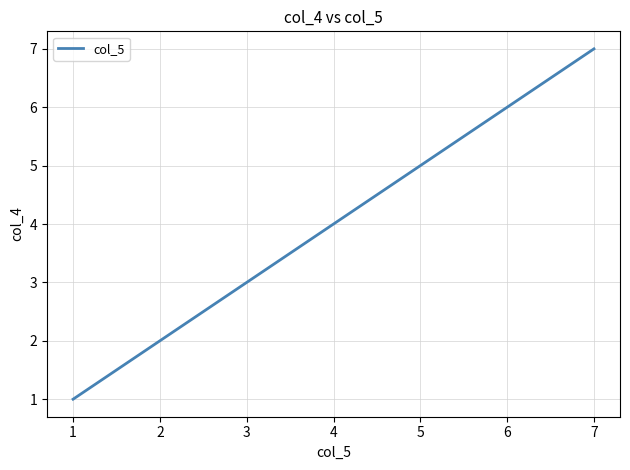

Reading left to right, transcribe all the data shown in this chart.

1	2	3	4	5	6	7